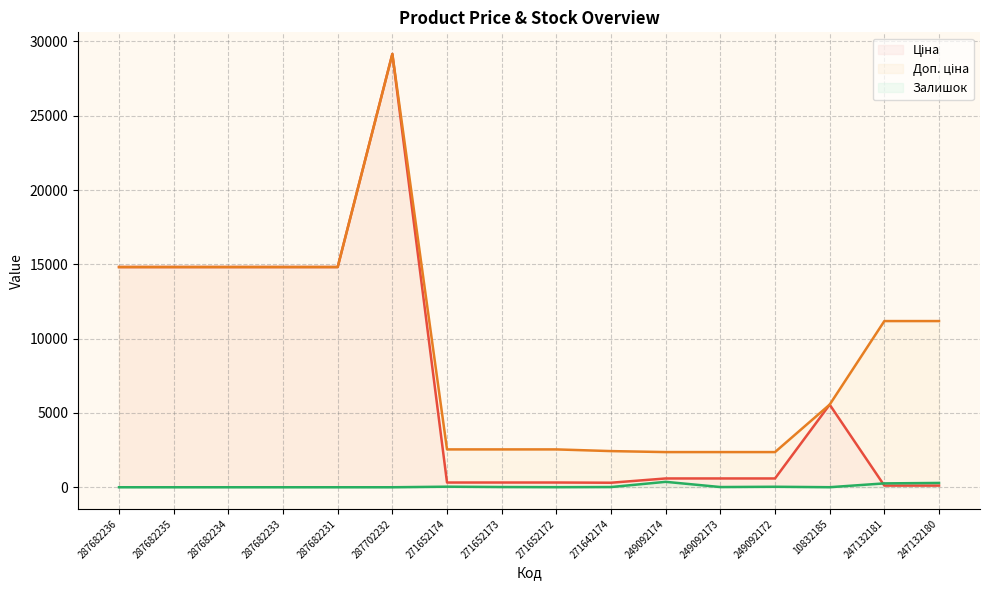

The value of Ціна (line) at 287682231 is 21134.3. True or false?

False